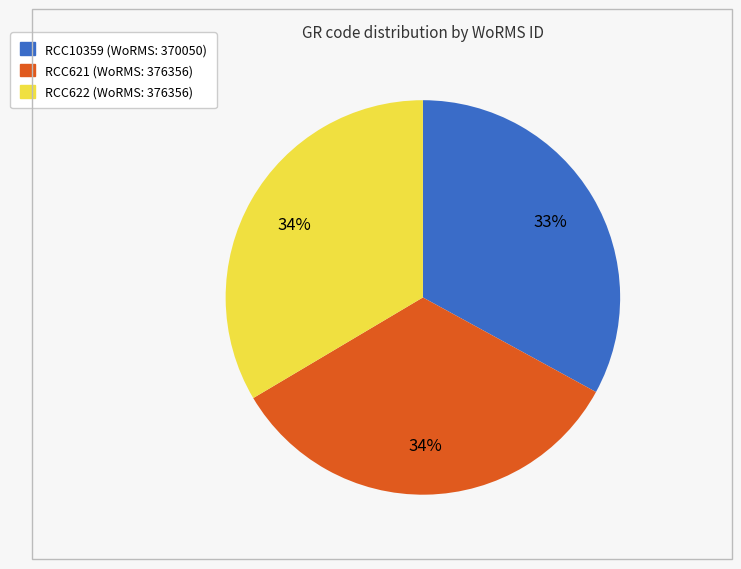

To the nearest percent, what is the difference between the largest and smallest slice percentages?

1%